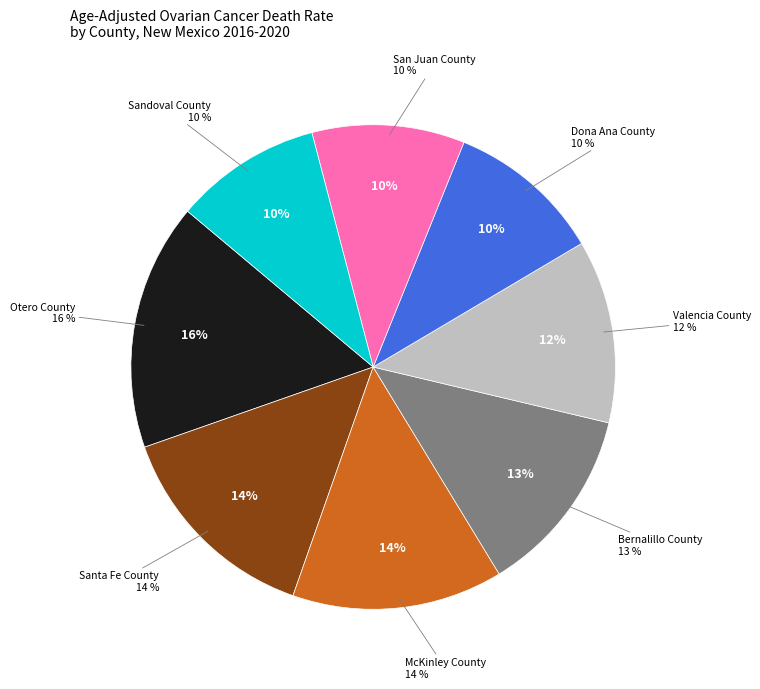

Is it true that San Juan County is 10% of the pie?

True